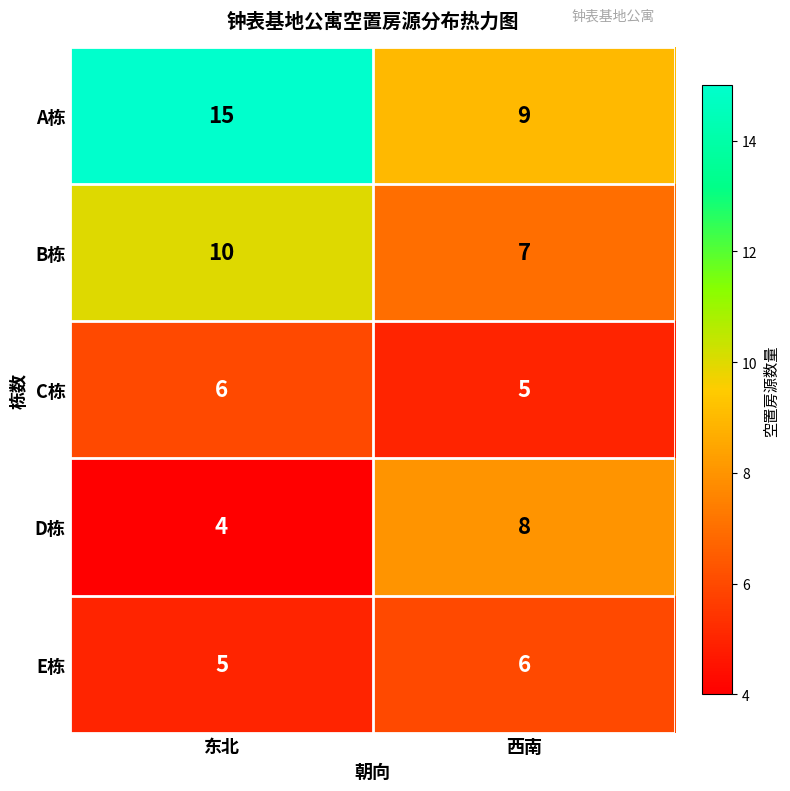

Where is C栋 nearest to the value 5?

西南